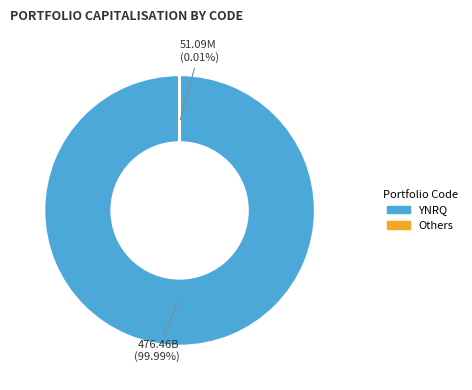

Does any single category account for the majority?

Yes